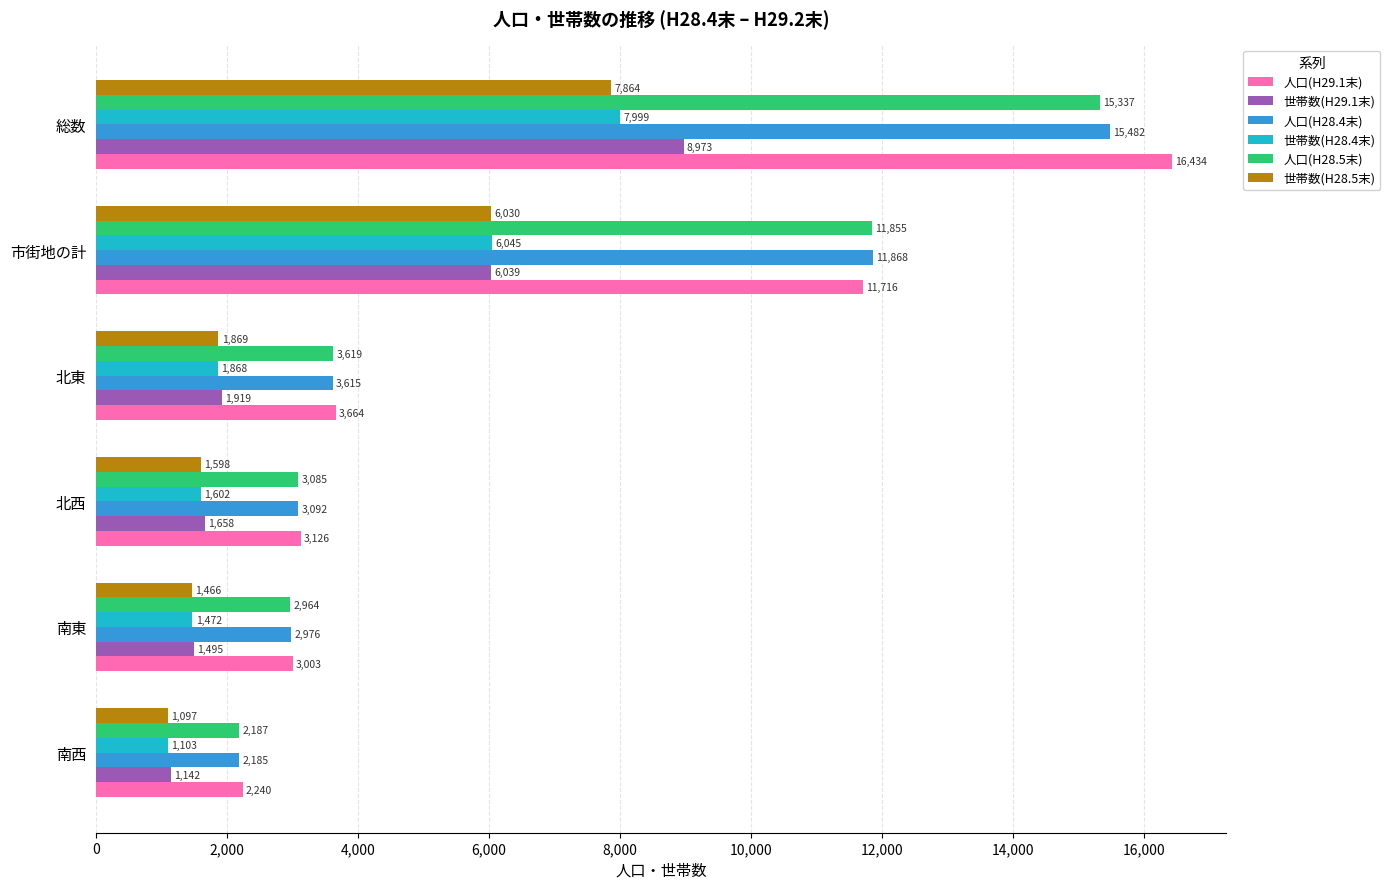

The value of 世帯数(H28.5末) at 北東 is 3149. True or false?

False